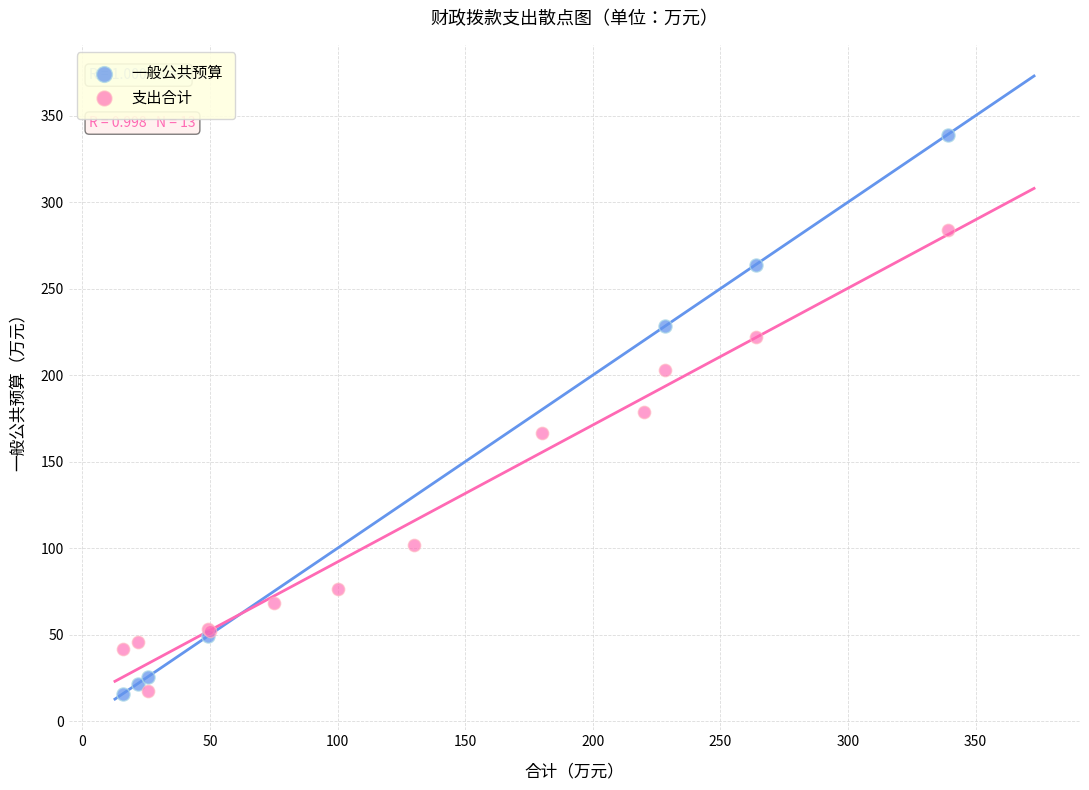

Which series reaches the maximum Y coordinate?

一般公共预算